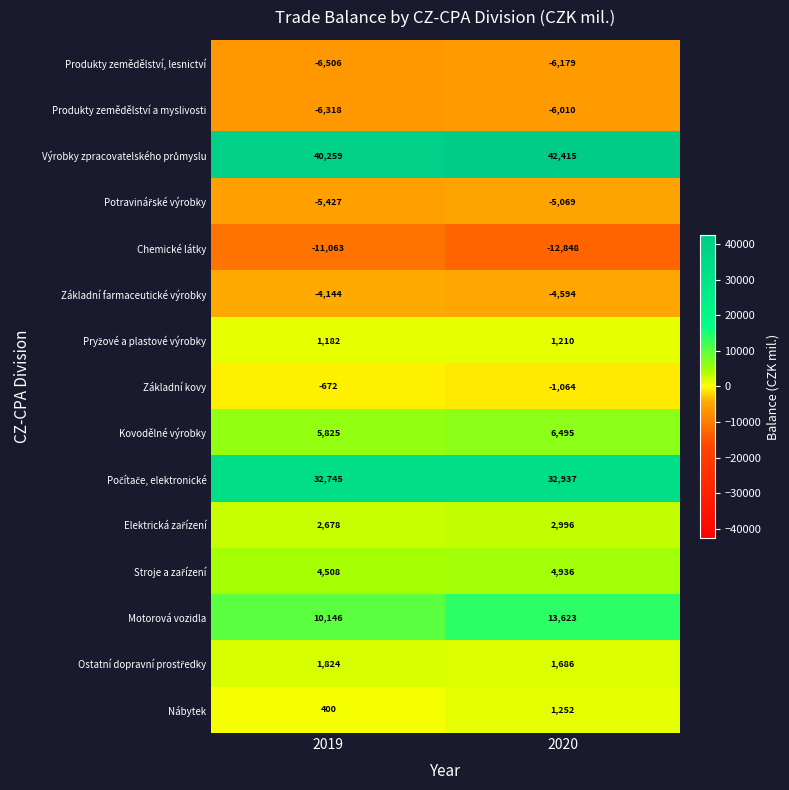

At which label is Motorová vozidla closest to 11884?

2019